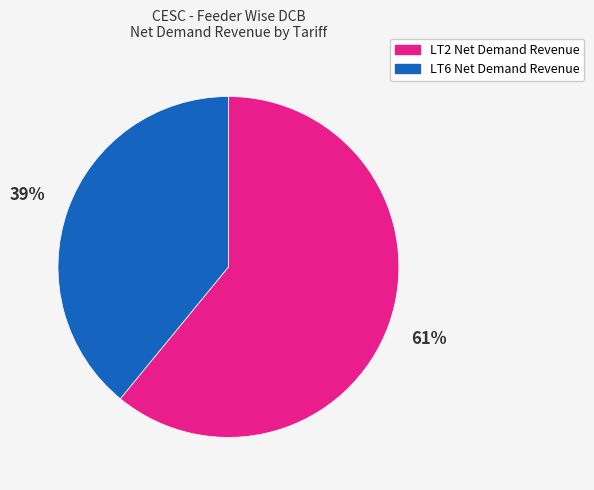

Rank the categories by value from highest to lowest.

LT2 Net Demand Revenue, LT6 Net Demand Revenue